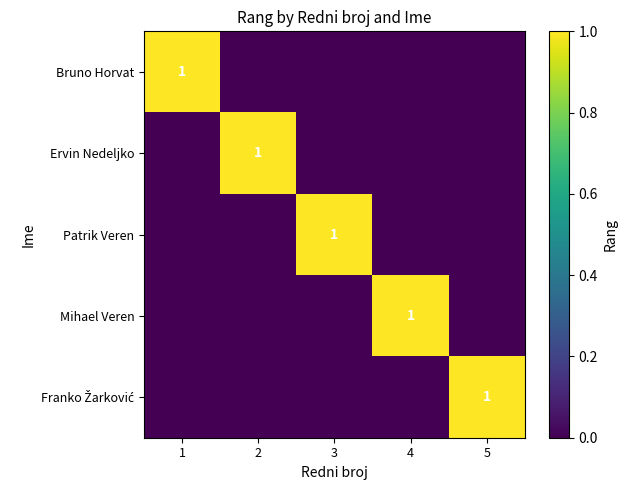

Which series has the largest total across all categories?

Bruno Horvat